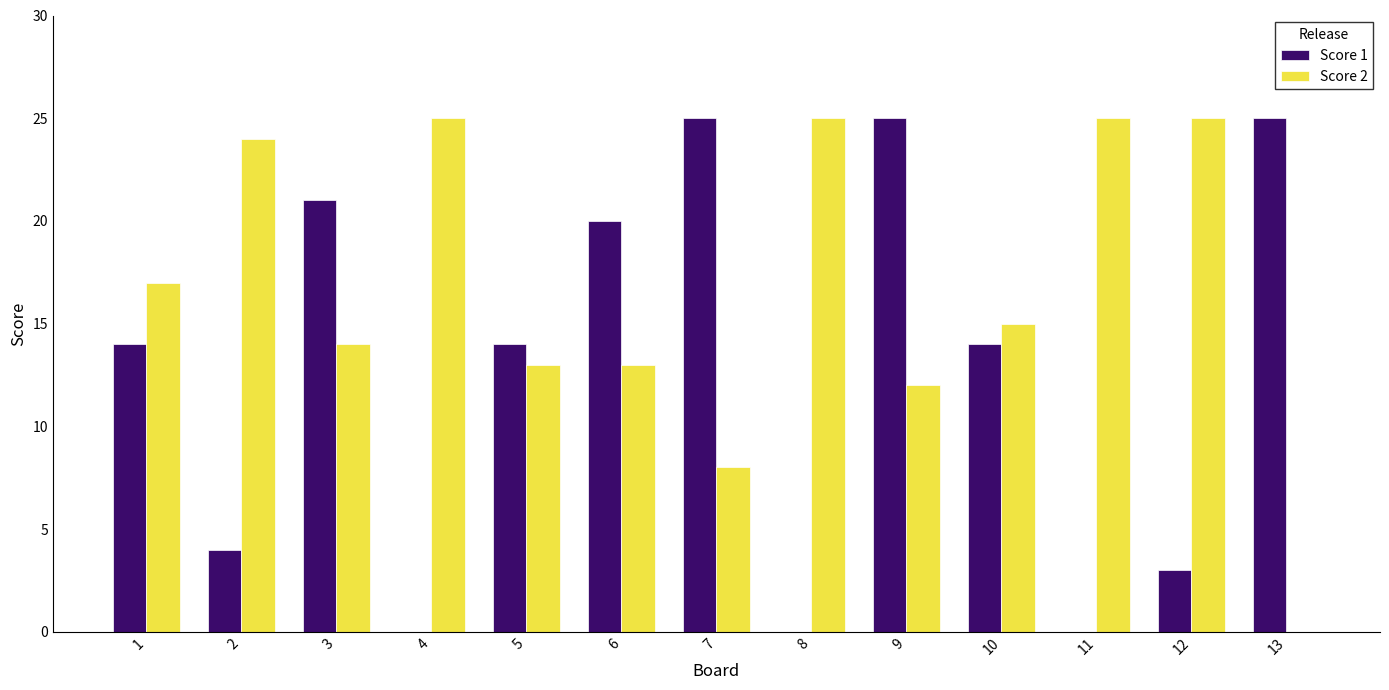

At which category is the sum across all series the highest?

9